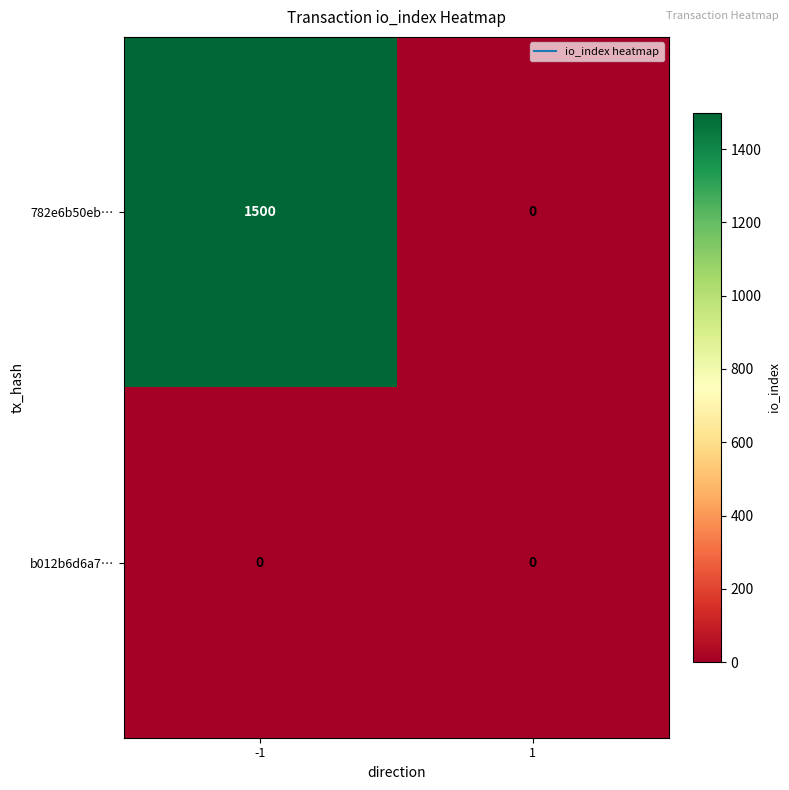

Which category has the highest value across all series?

-1